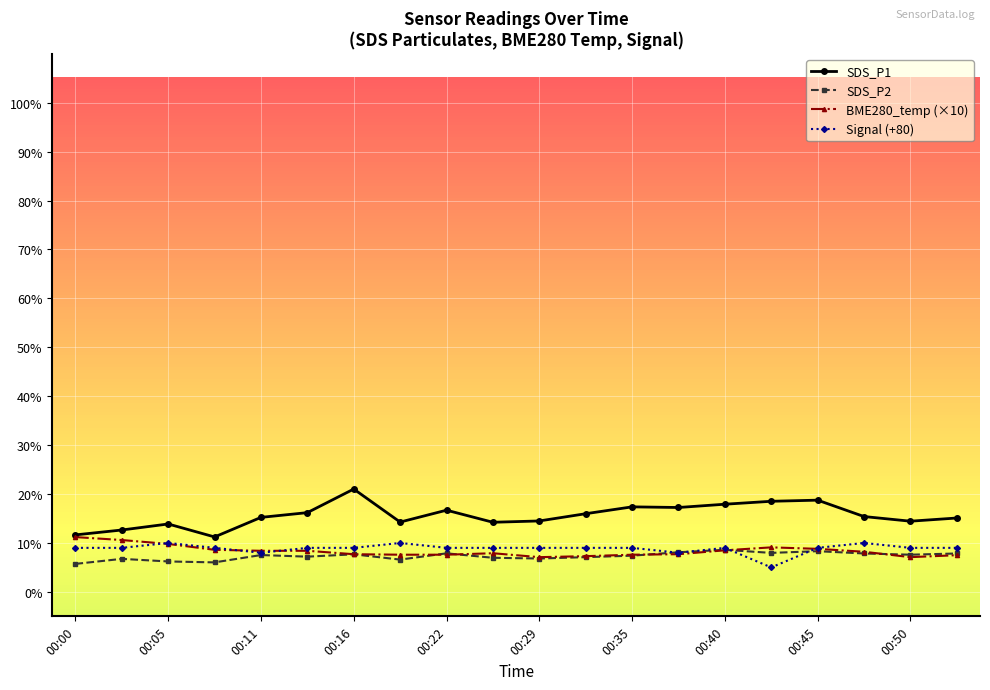

Which series has the largest total across all categories?

SDS_P1